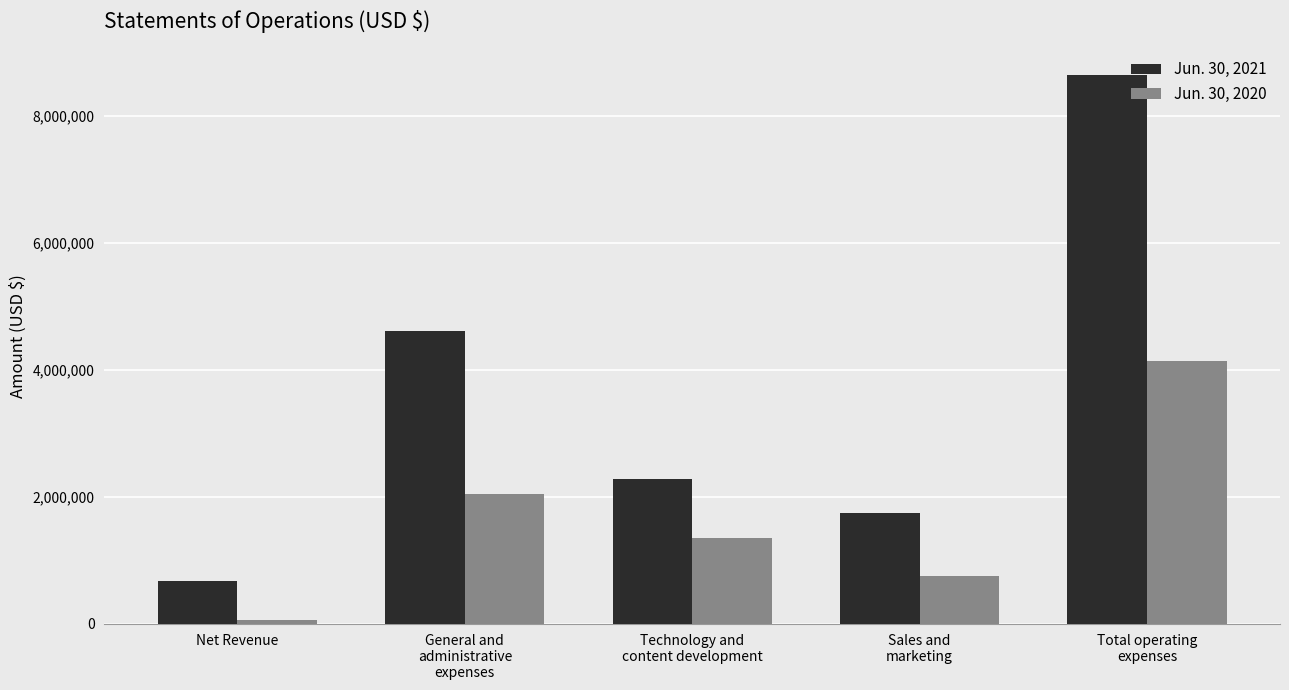

Which series has the largest range (max minus min)?

Jun. 30, 2021